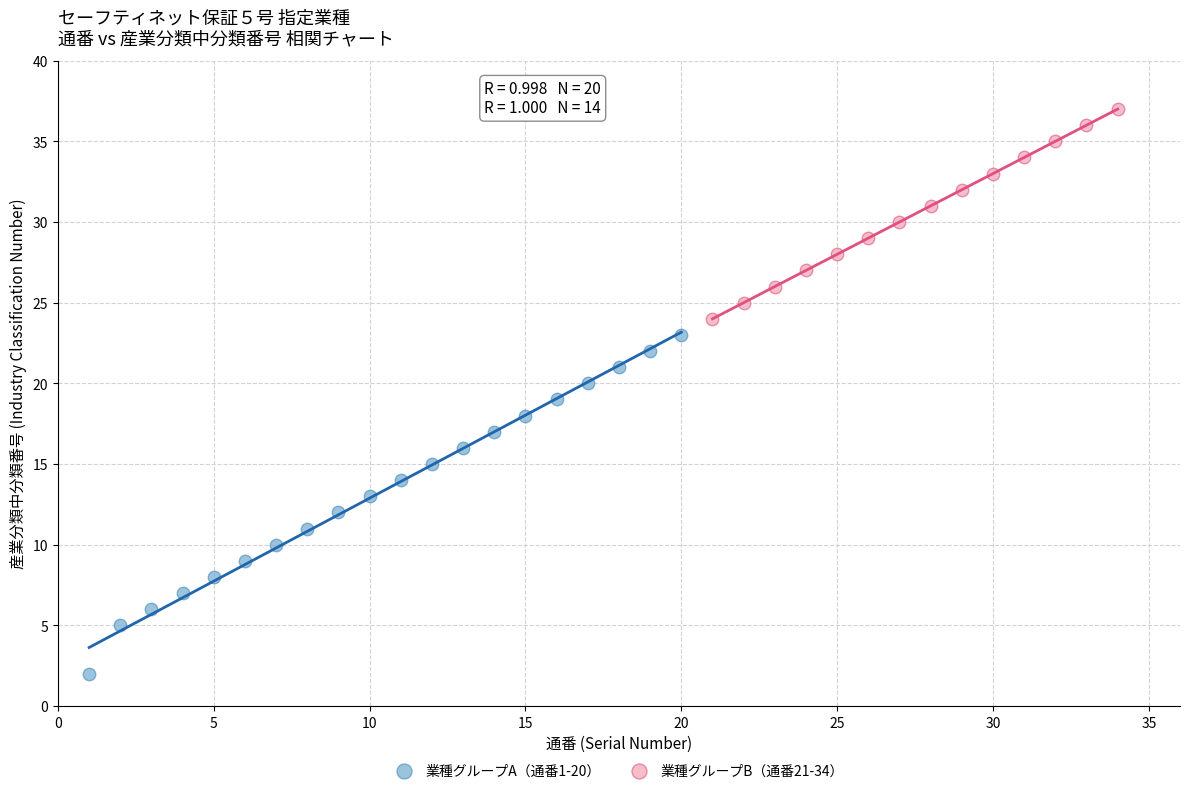

Which series contains the highest Y value?

業種グループB（通番21-34）